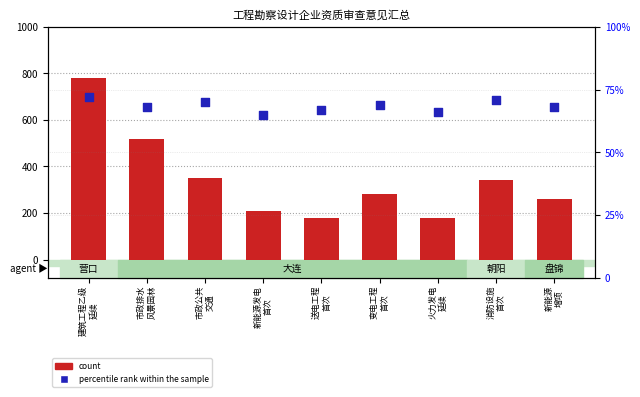

What are all the series names shown in the legend?

count, percentile rank within the sample